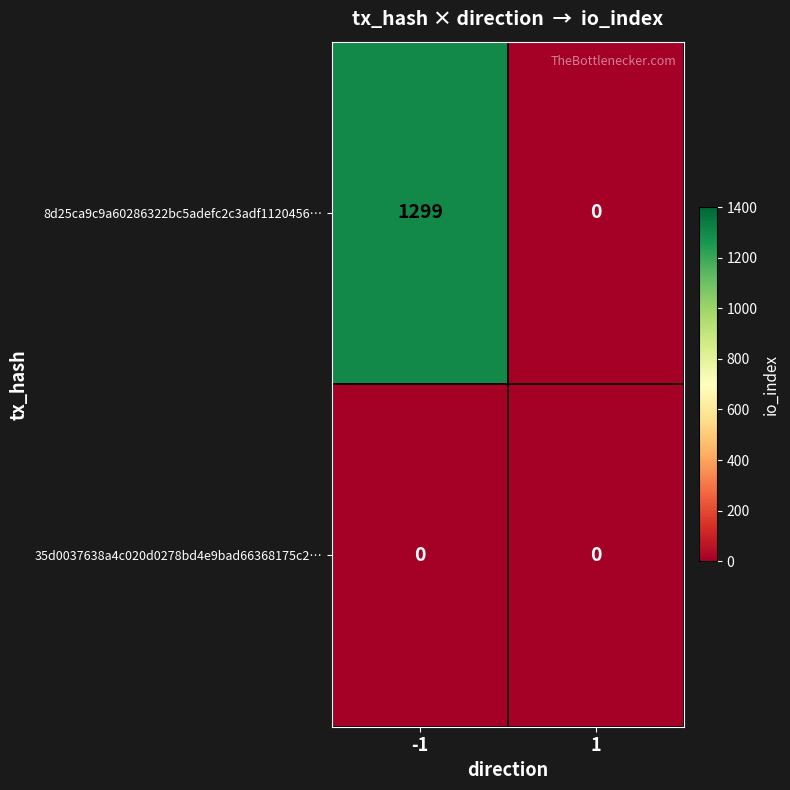

How many series are shown in this chart?

2